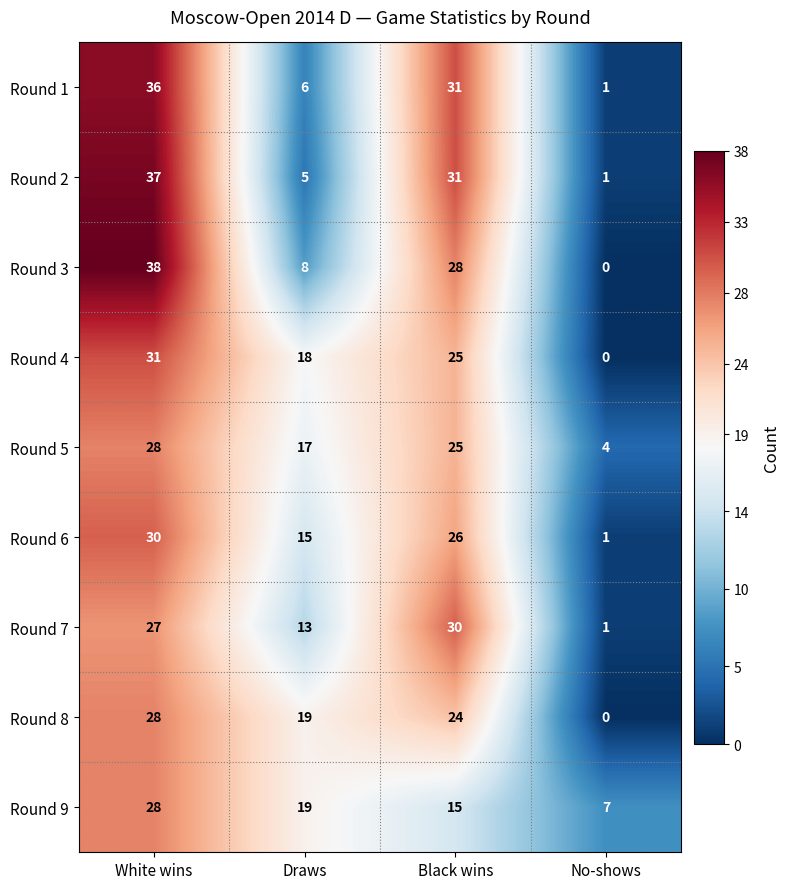

How many values in the Round 7 series are below 27?

2